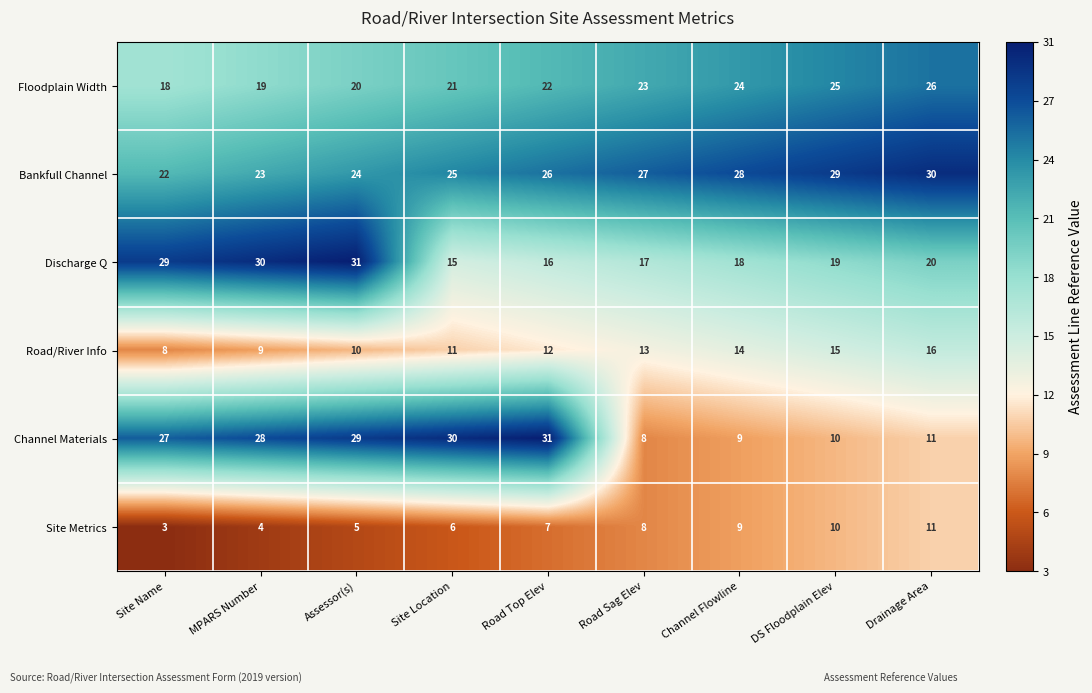

What is the average value of the Floodplain Width series?

22